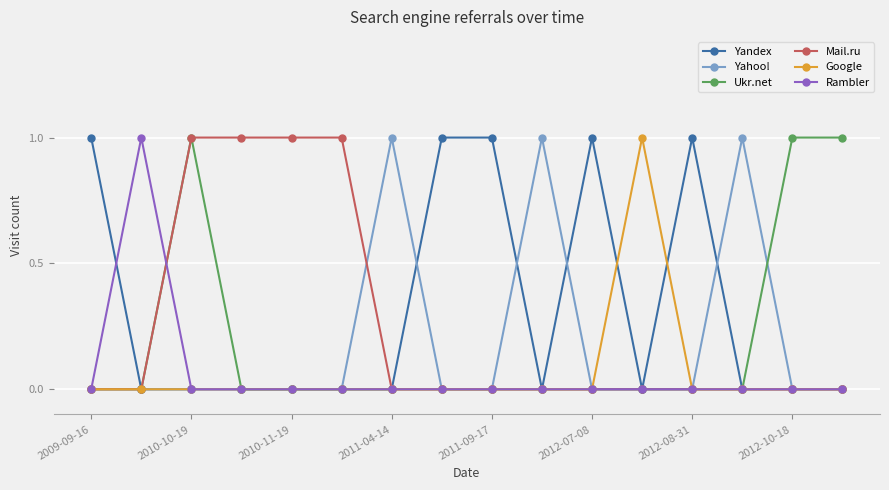

Count the Yandex values in the range 0 to 1.

16